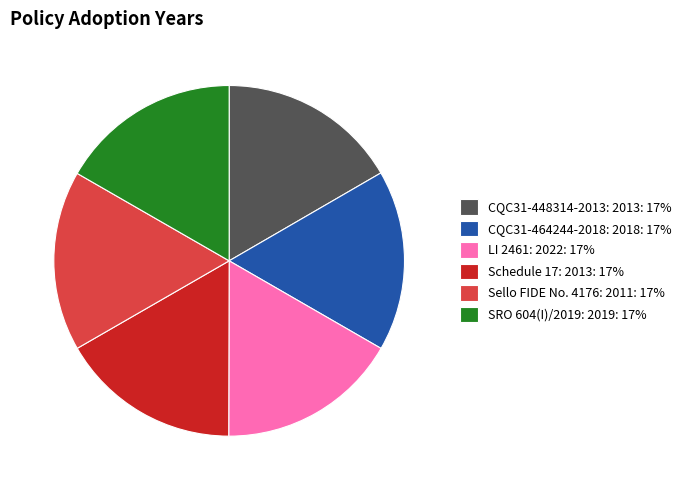

Is the sum of CQC31-464244-2018: 2018: 17% and CQC31-448314-2013: 2013: 17% greater than half?

No